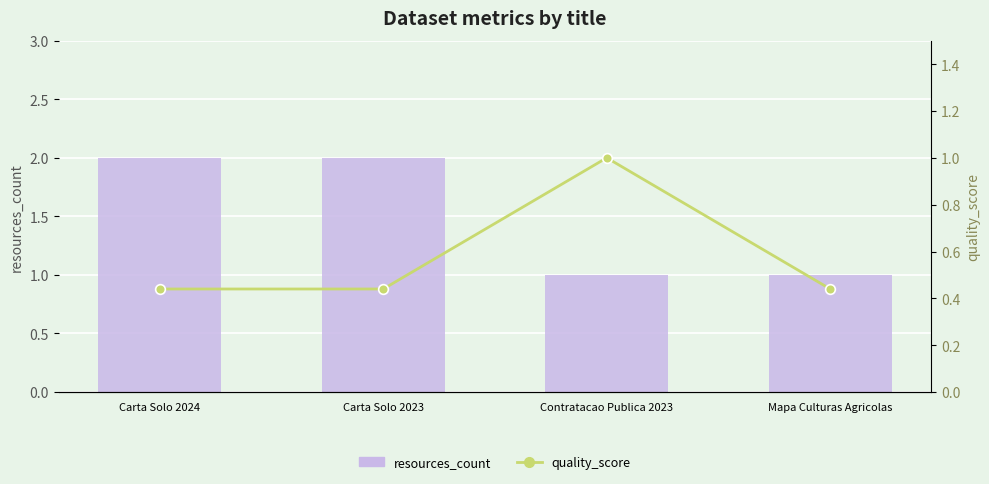

What is the value of the quality_score bar at the 2nd from the left?

0.4